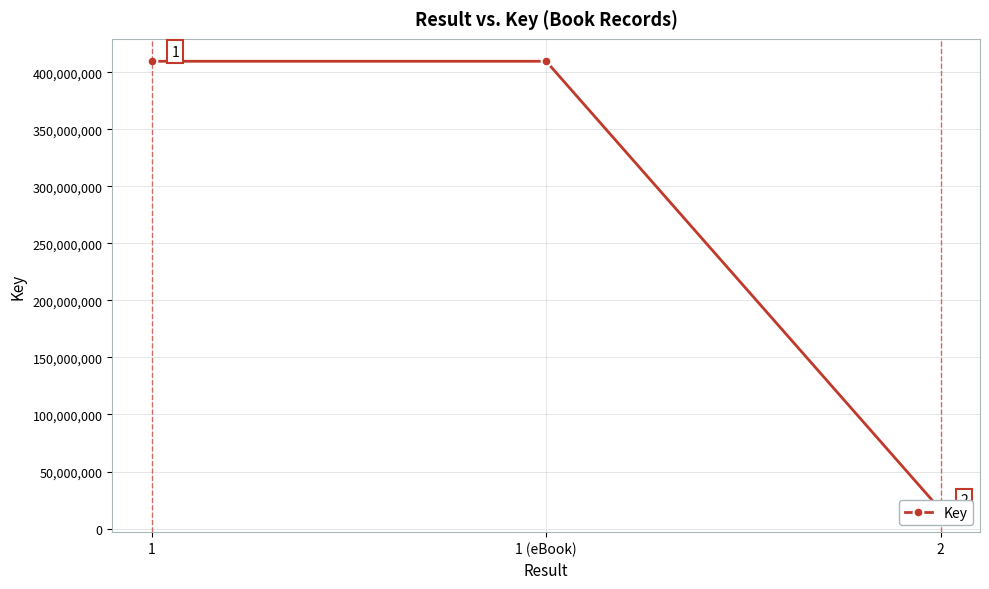

What position from the left is 2?

3